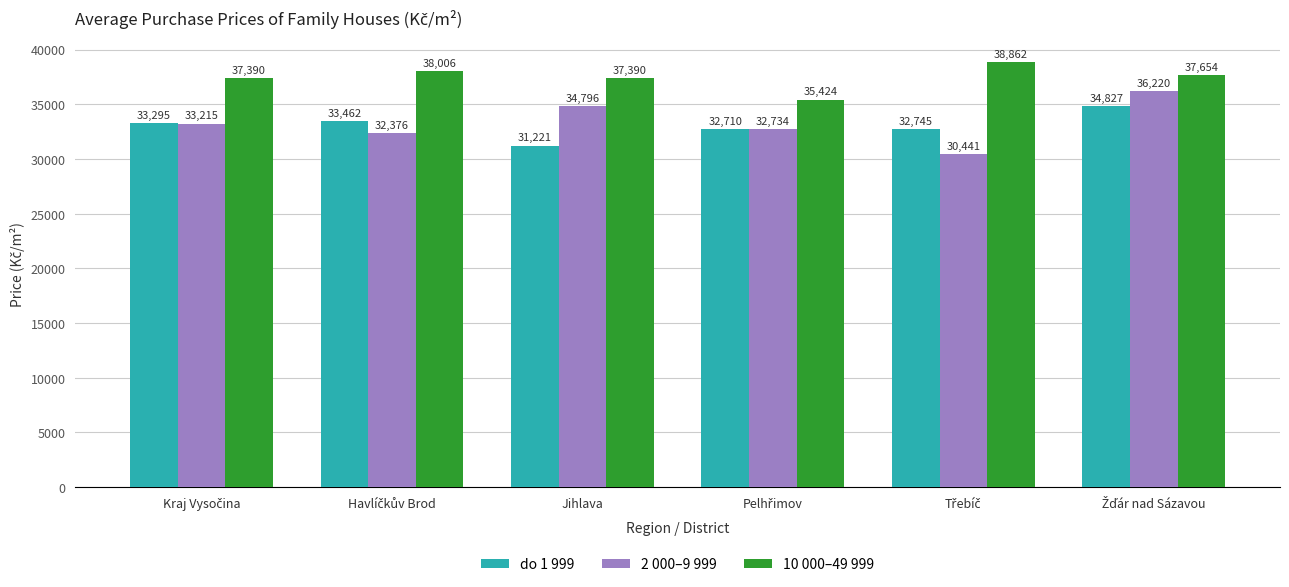

What is the difference between the maximum and minimum values in the 2 000–9 999 series?

5779